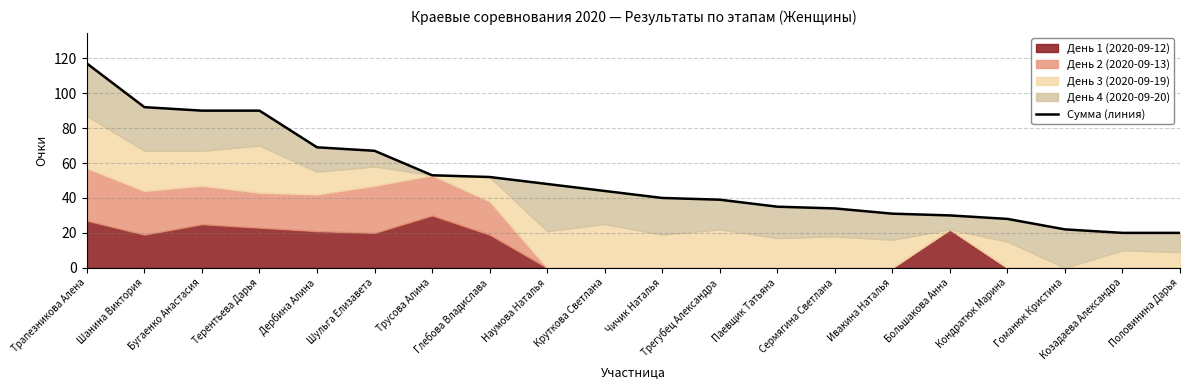

How many data points are above 44?

9